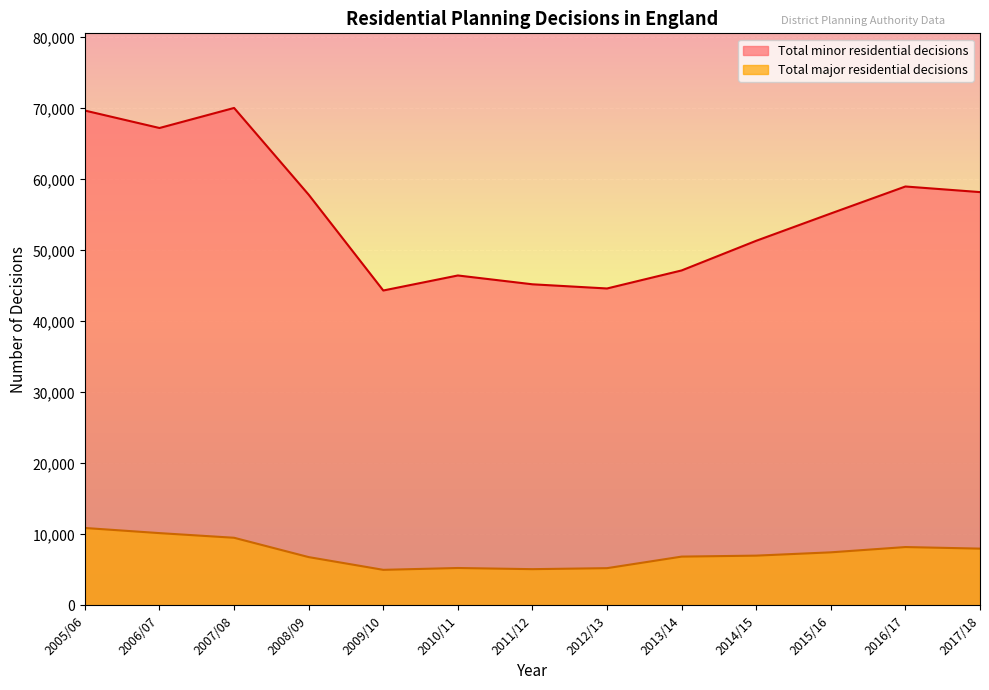

Is it true that Total minor residential decisions equals 82312 at 2013/14?

False